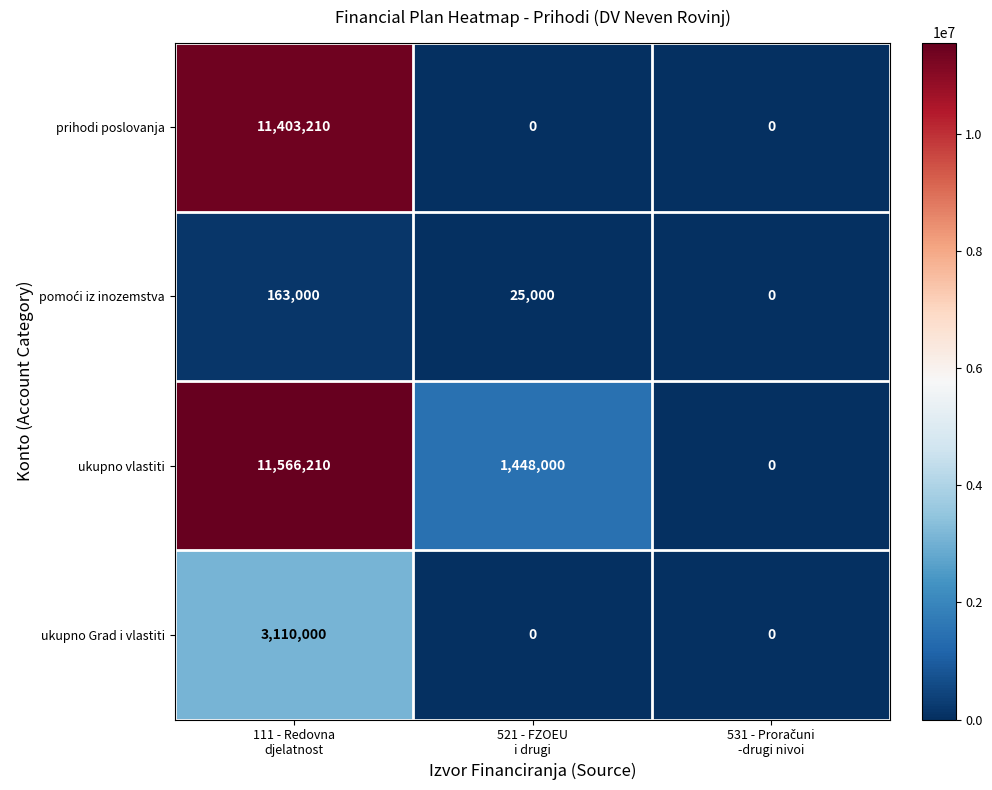

What is the maximum value for ukupno Grad i vlastiti?

3110000